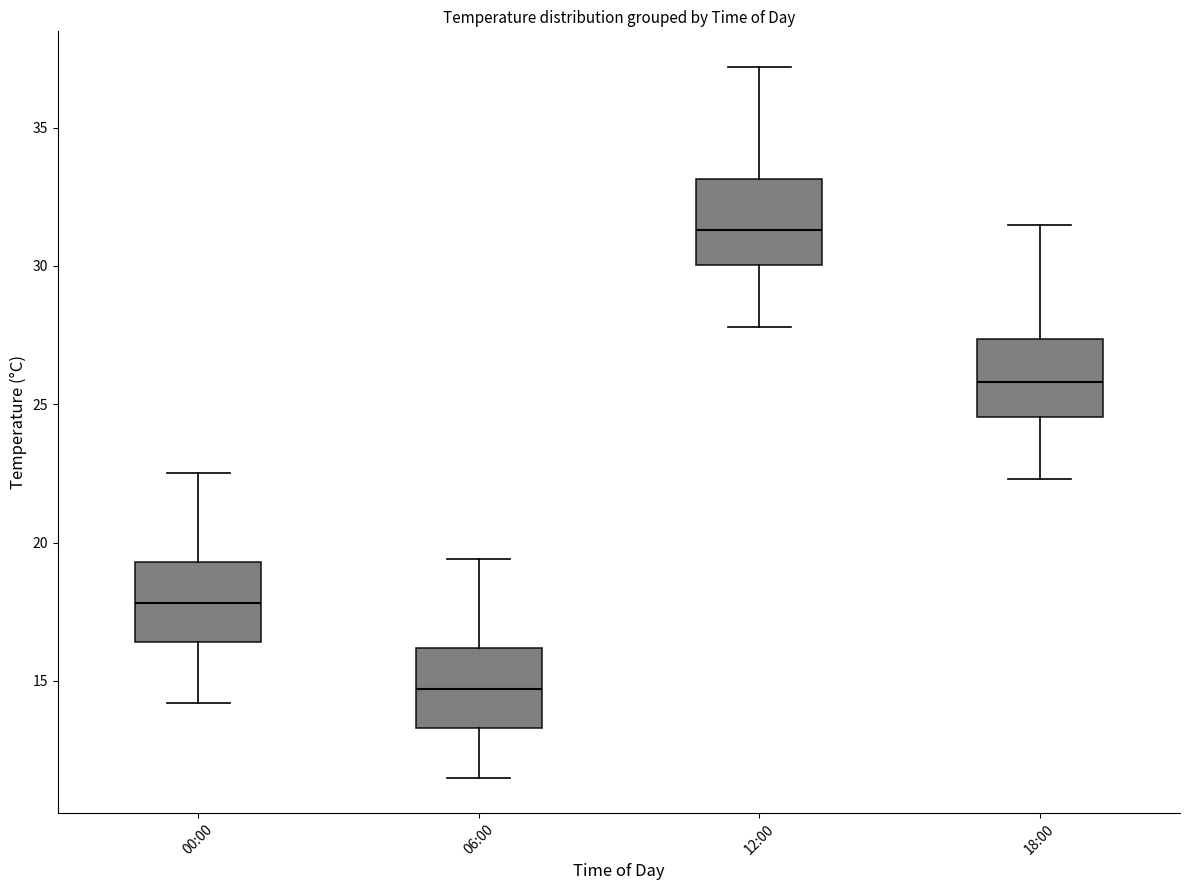

Reading left to right, transcribe this box plot: for each box, give where its median line is, the range the box spans, and where its two whiskers end, as read against the y-axis. The values are not printed on the chart, so give them approximately, as read against the axis.

00:00: median 18.0, box 16.5 to 19.5, whiskers 14.0 to 22.5
06:00: median 14.5, box 13.5 to 16.0, whiskers 11.5 to 19.5
12:00: median 31.5, box 30.0 to 33.0, whiskers 28.0 to 37.0
18:00: median 26.0, box 24.5 to 27.5, whiskers 22.5 to 31.5